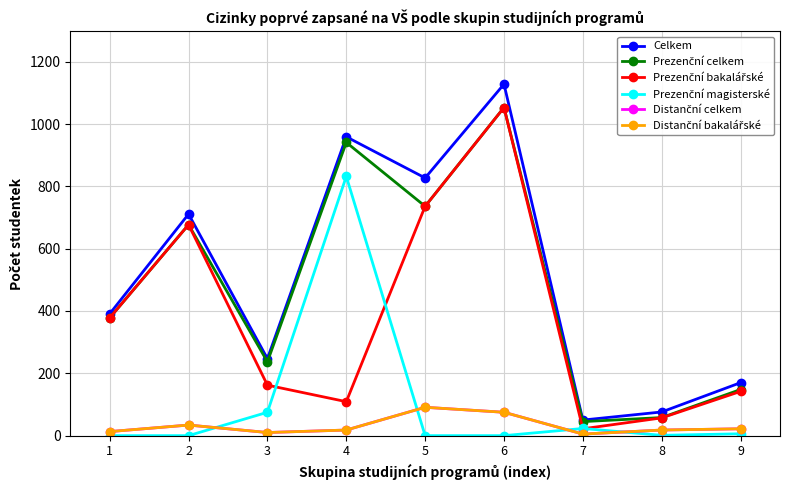

Reading left to right, extract all data points from this chart.

Celkem: 1=391	2=711	3=247	4=959	5=827	6=1128	7=50	8=76	9=170
Prezenční celkem: 1=378	2=677	3=237	4=941	5=736	6=1053	7=45	8=58	9=148
Prezenční bakalářské: 1=378	2=677	3=162	4=109	5=736	6=1053	7=22	8=57	9=142
Prezenční magisterské: 1=0	2=0	3=75	4=832	5=0	6=0	7=23	8=1	9=6
Distanční celkem: 1=13	2=34	3=10	4=18	5=91	6=75	7=5	8=18	9=22
Distanční bakalářské: 1=13	2=34	3=10	4=18	5=91	6=75	7=5	8=18	9=22